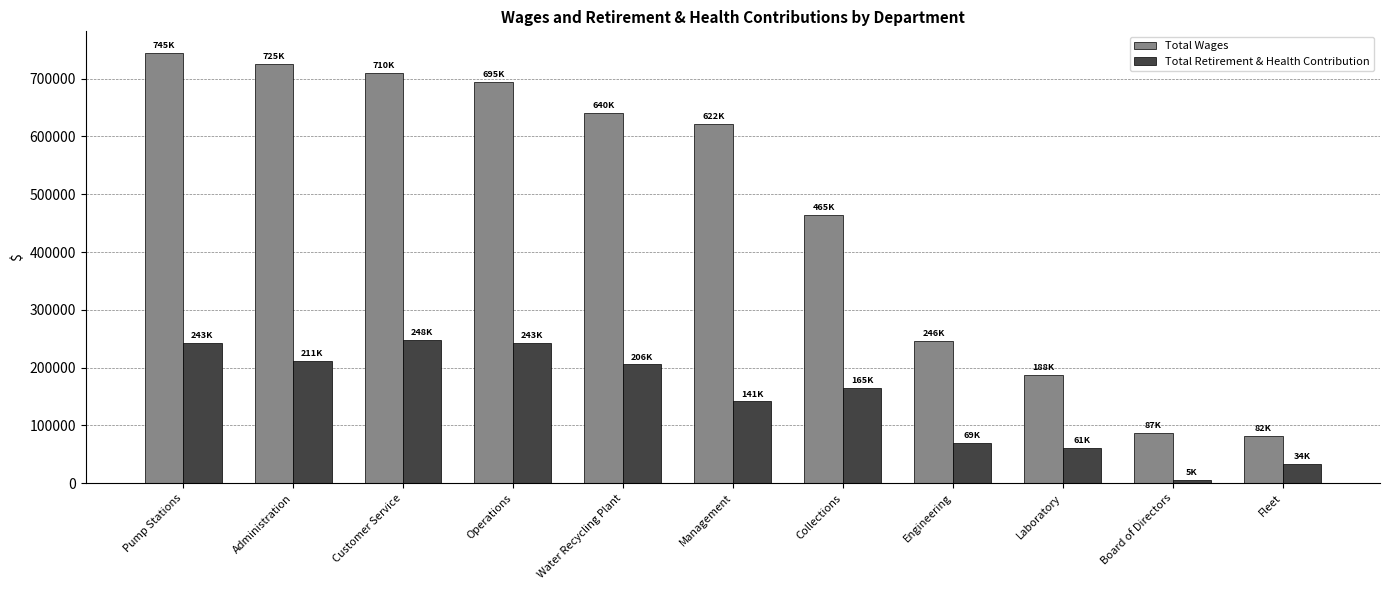

What is the label of the 6th bar from the left?

Management